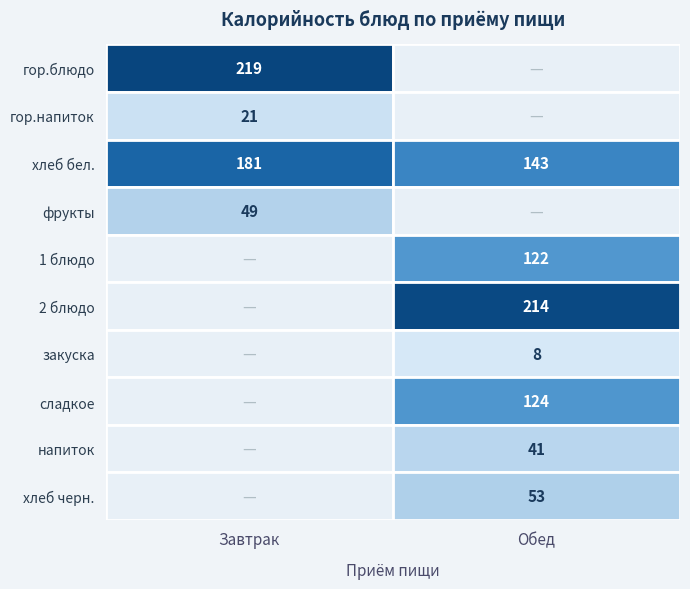

What is the average value of the Обед series?

70